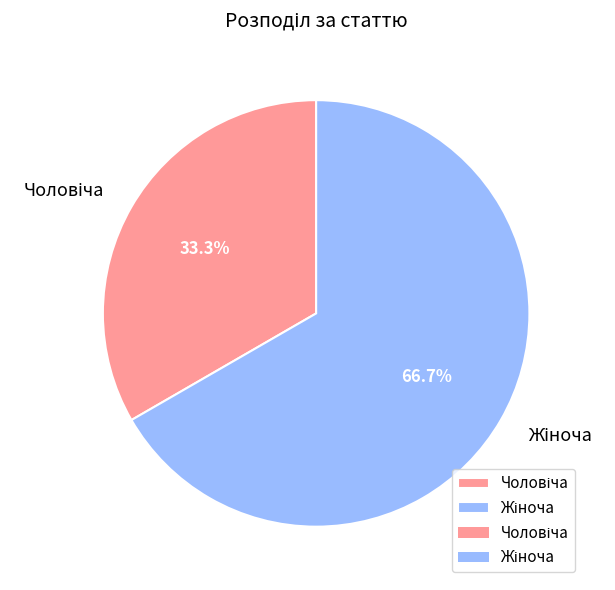

Does any single category account for the majority?

Yes